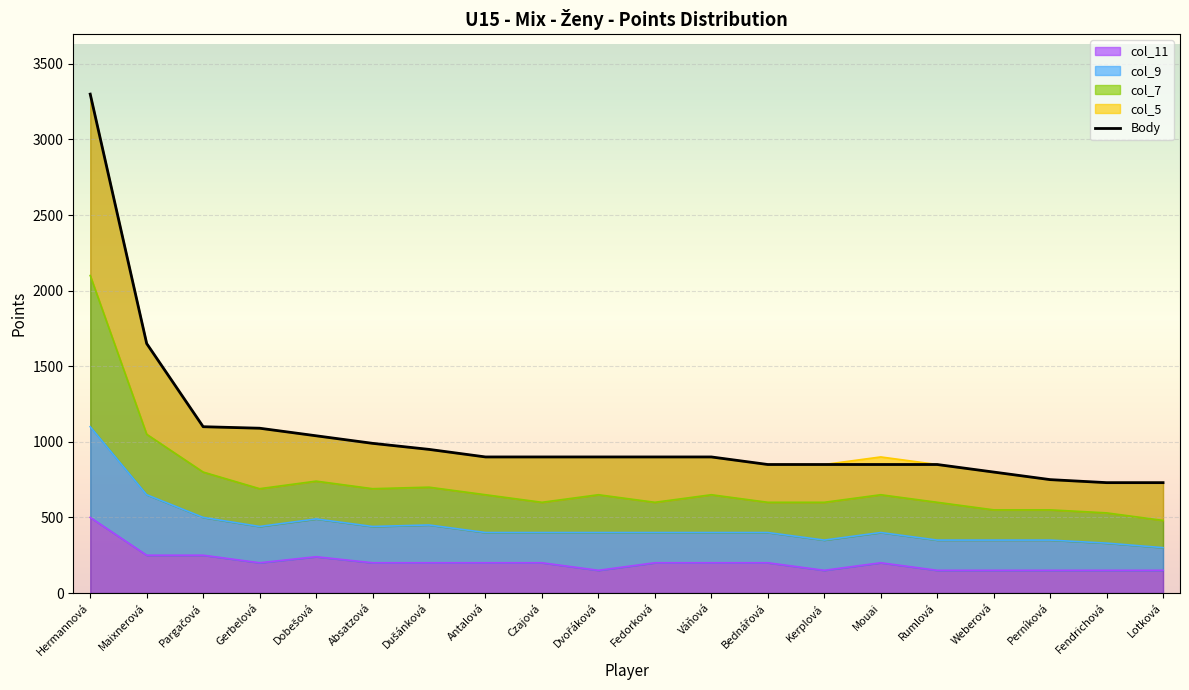

What is the label of the 20th point from the right?

Hermannová